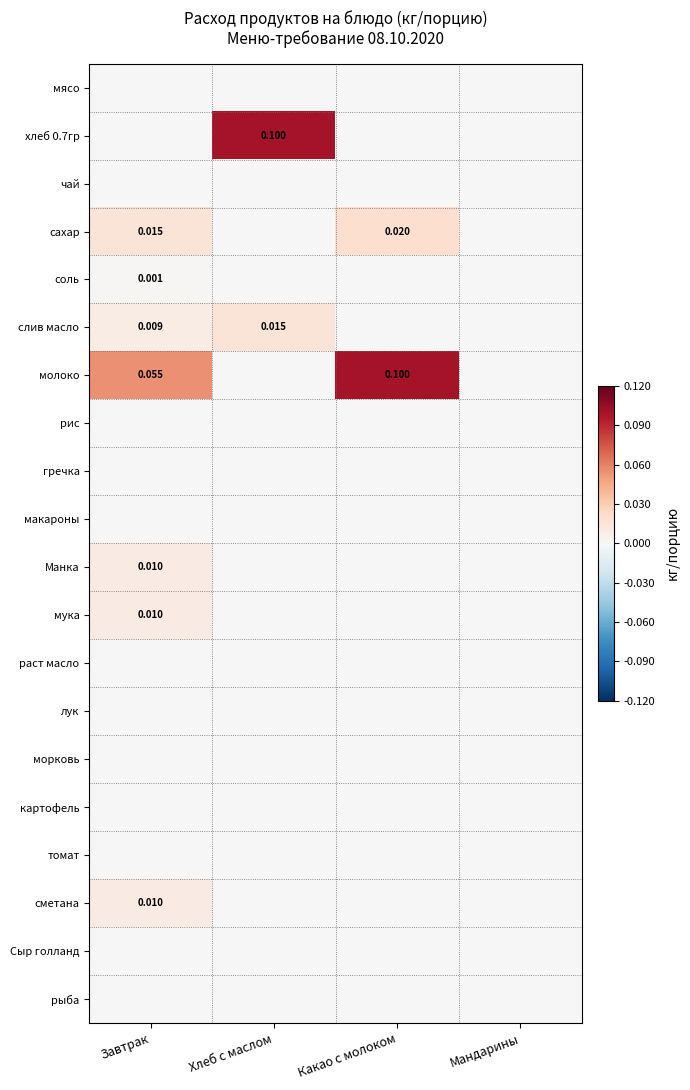

Which has a higher value, Завтрак or Хлеб с маслом?

Завтрак